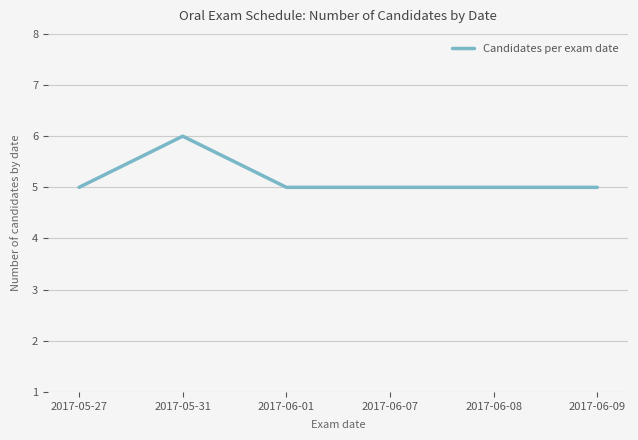

True or false: the data shows 3 at 2017-06-09.

False